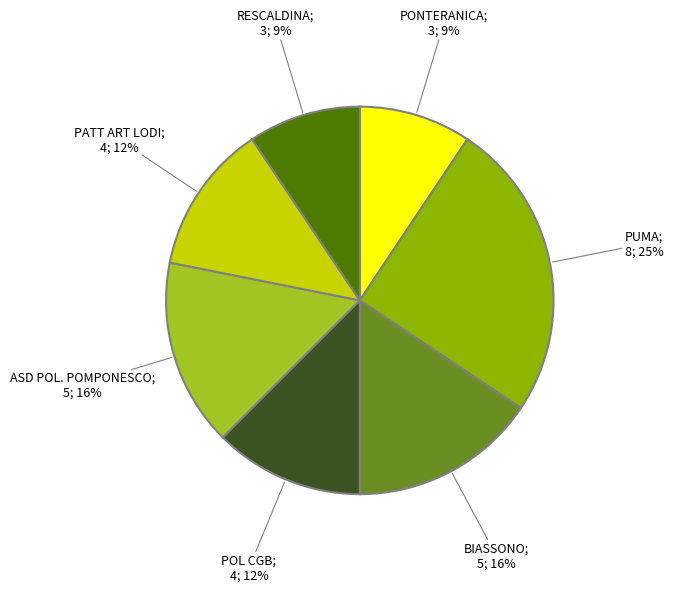

To the nearest percent, what is the difference between the largest and smallest slice percentages?

16%